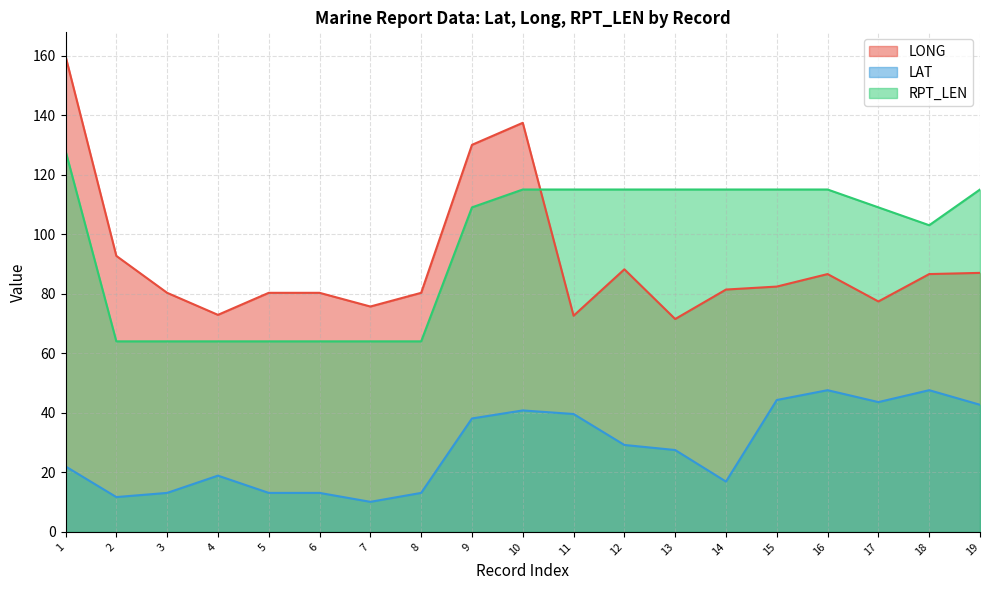

What is the approximate value of RPT_LEN at 16?

115.0